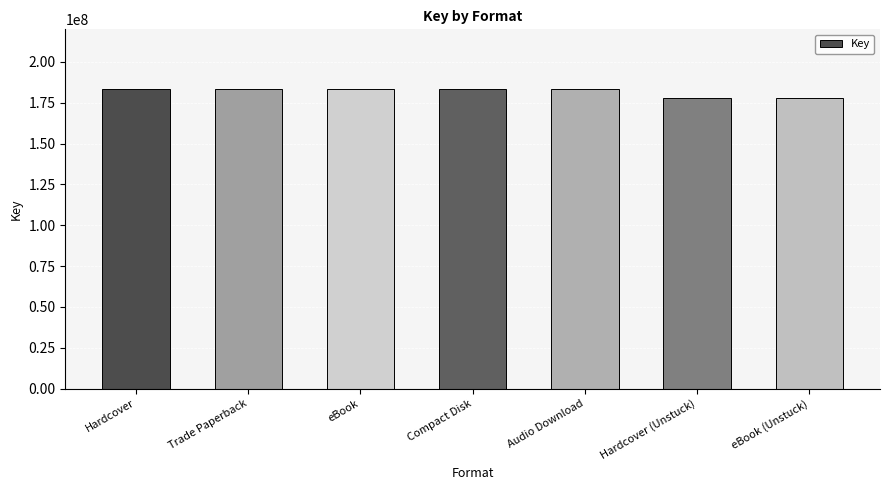

What is the maximum value shown in the chart?

183212020